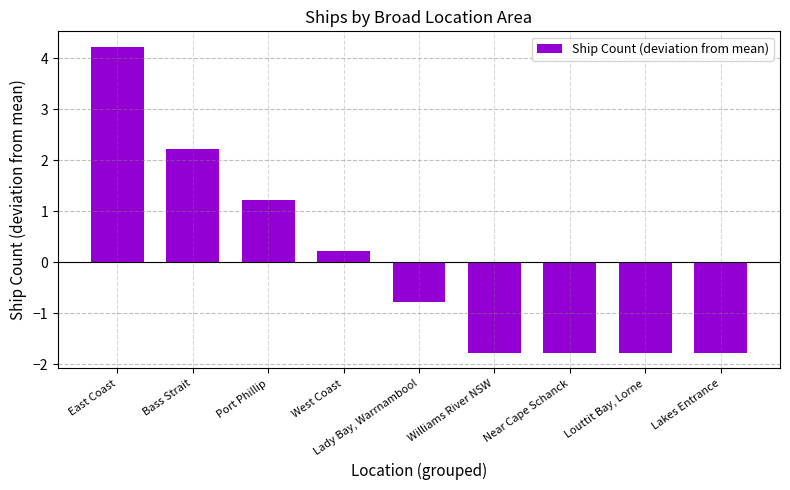

The chart shows a value of -0.5 at Near Cape Schanck. True or false?

False